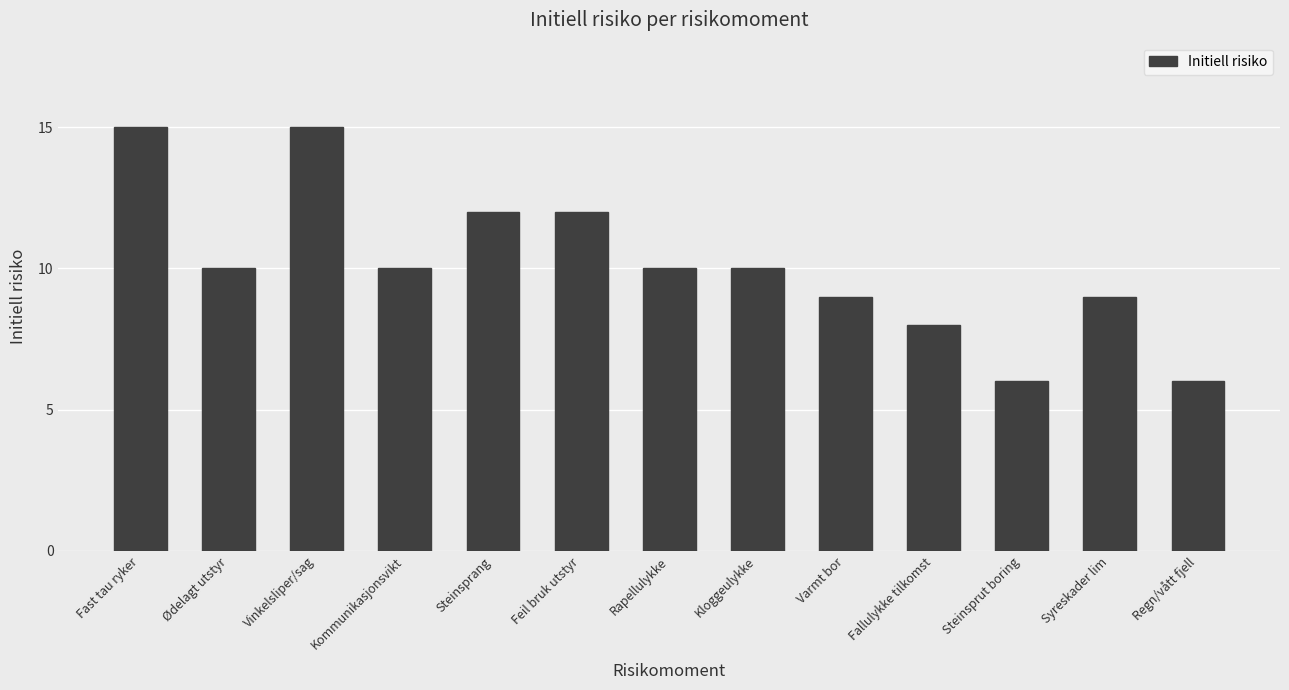

Read the value at Regn/vått fjell.

6